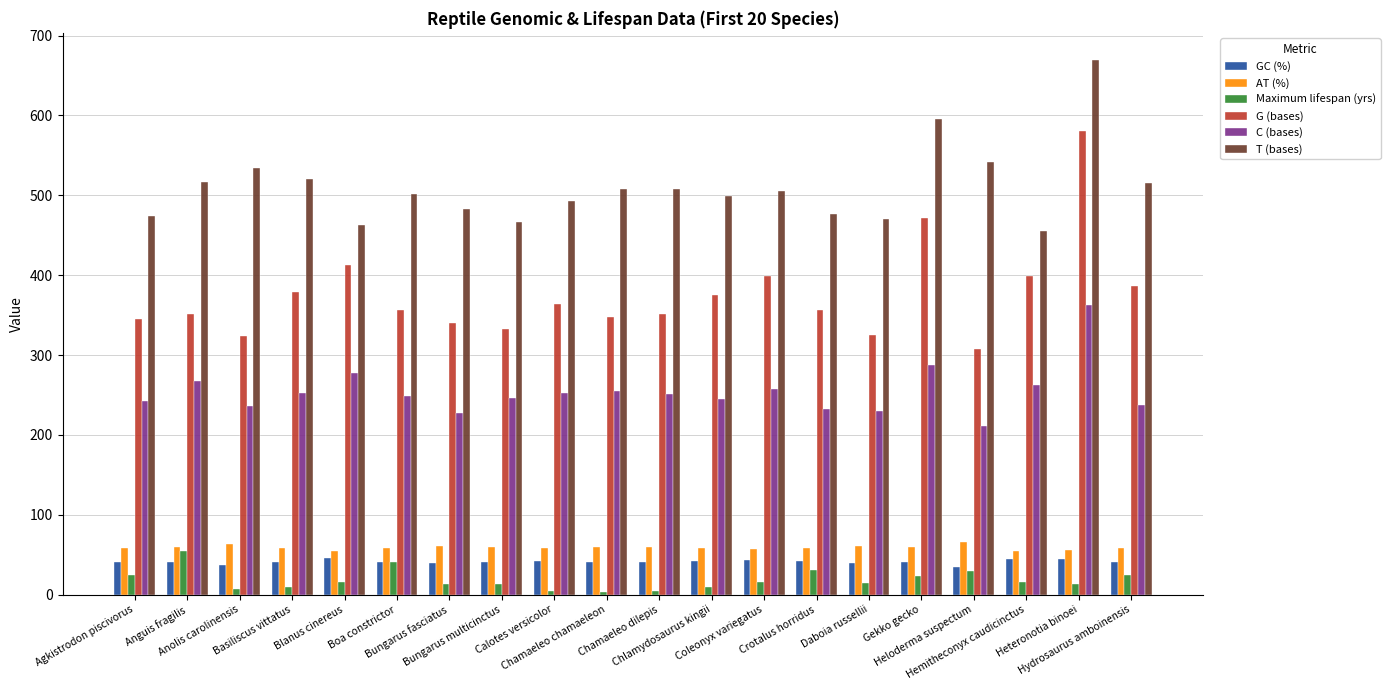

Which series has the largest total across all categories?

T (bases)